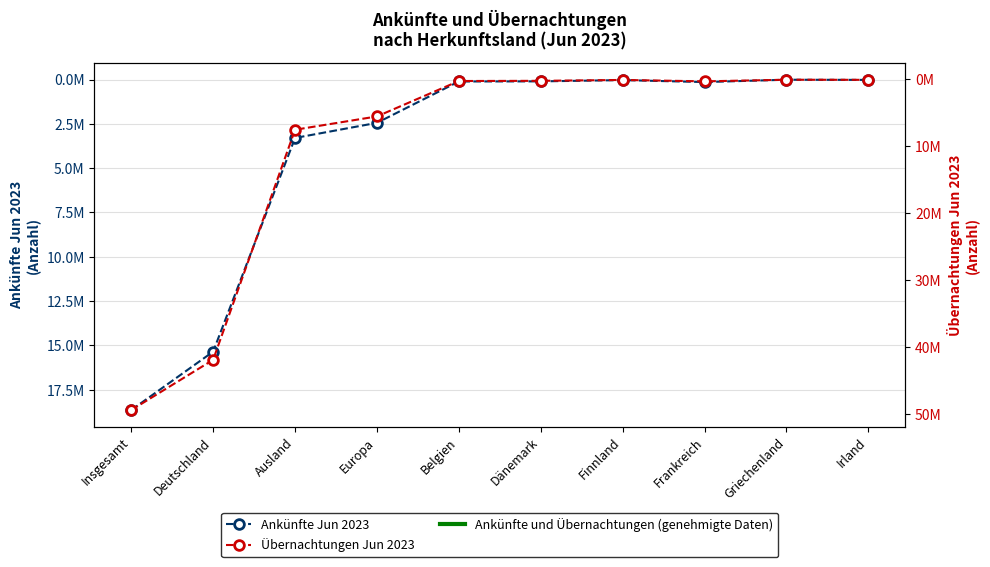

At which label does Übernachtungen Jun 2023 first exceed 278462?

Insgesamt